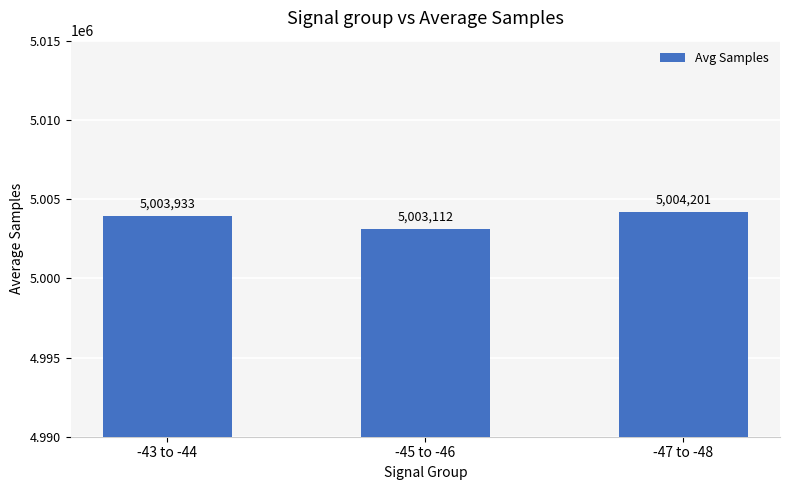

What position from the left is -45 to -46?

2